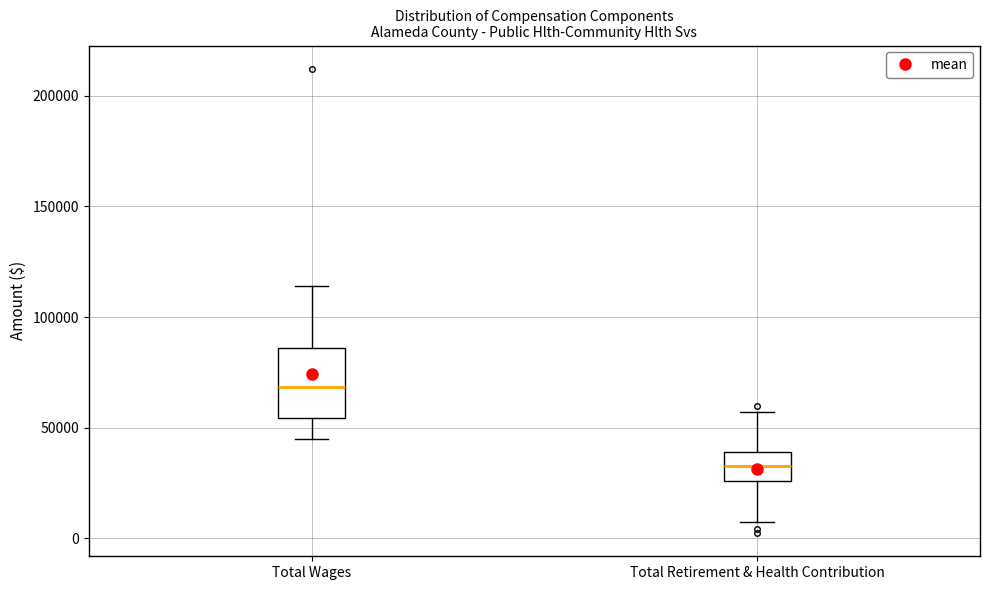

Where does the upper whisker of the box for Total Wages end on the y-axis? The values are not printed on the chart, so give them approximately, as read against the axis.

115000